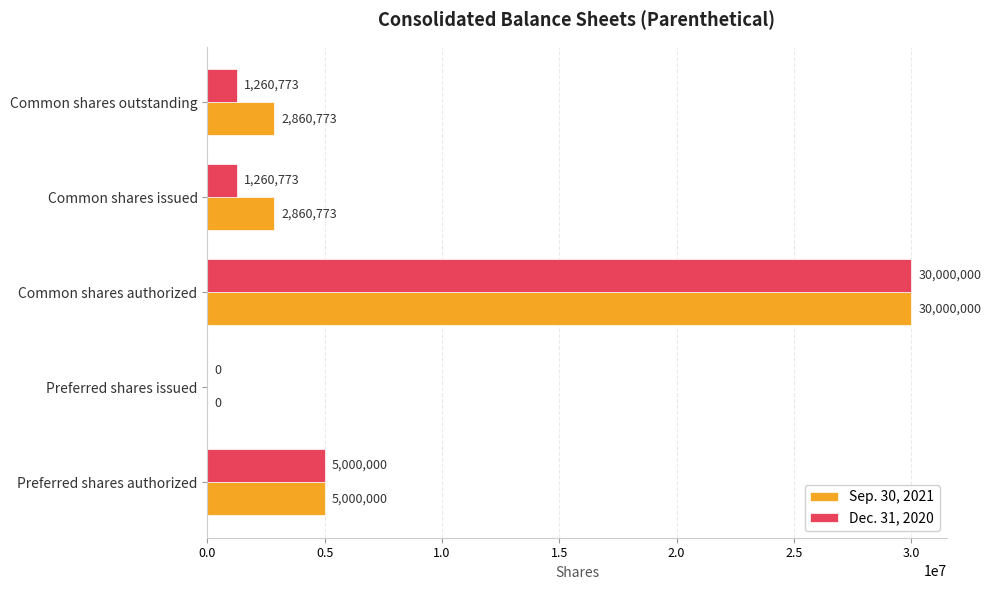

Is it true that Dec. 31, 2020 equals 0 at Preferred shares issued?

True